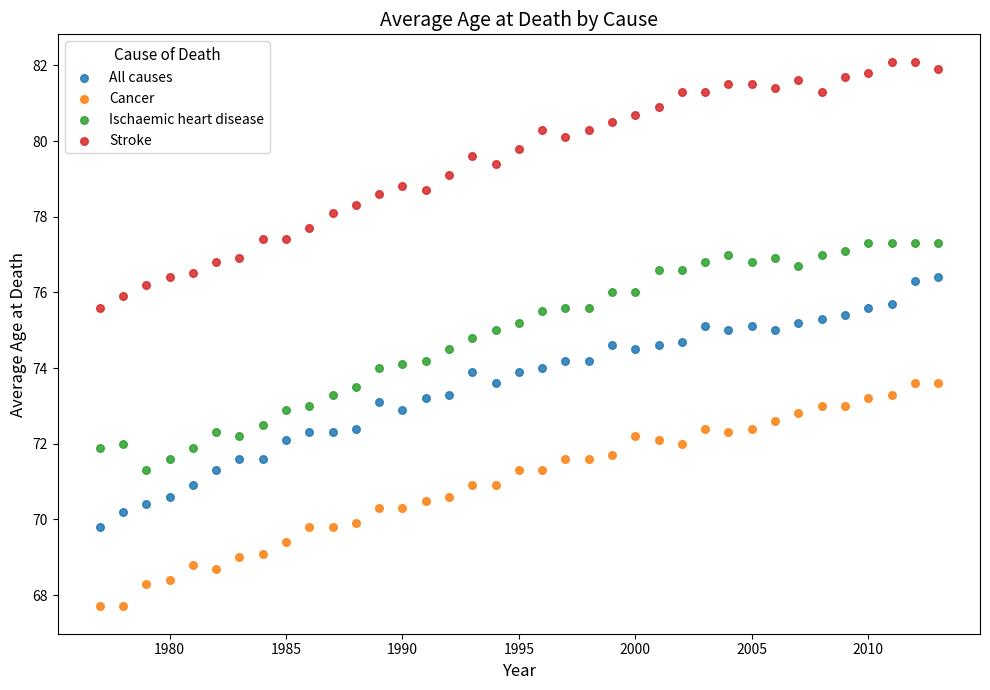

Which series contains the highest Y value?

Stroke